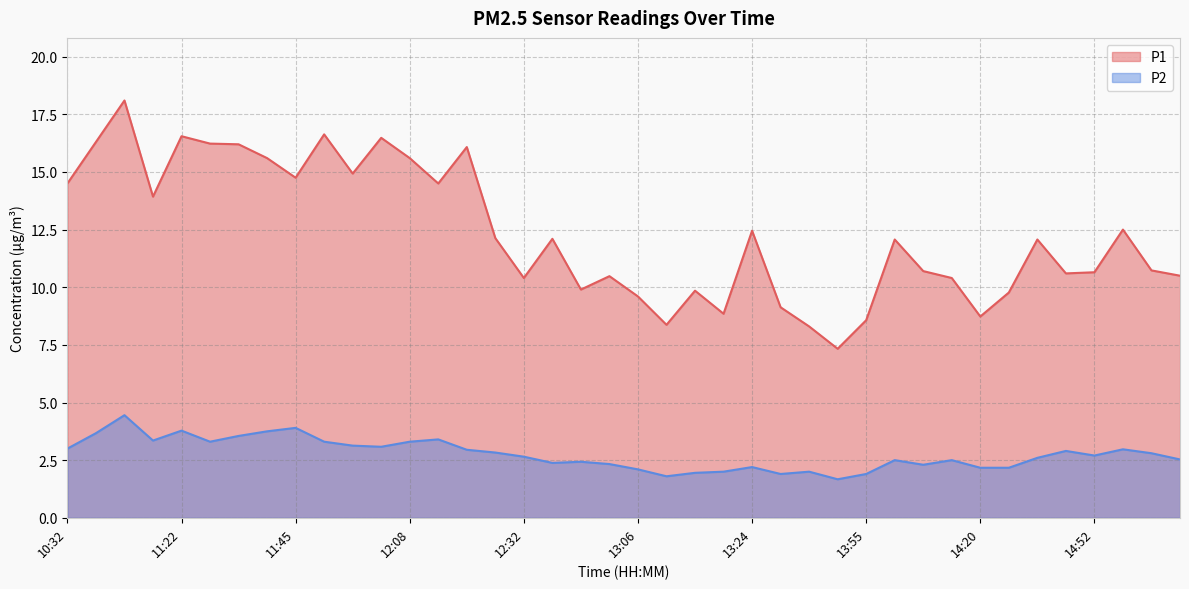

At which category is the sum across all series the highest?

10:48